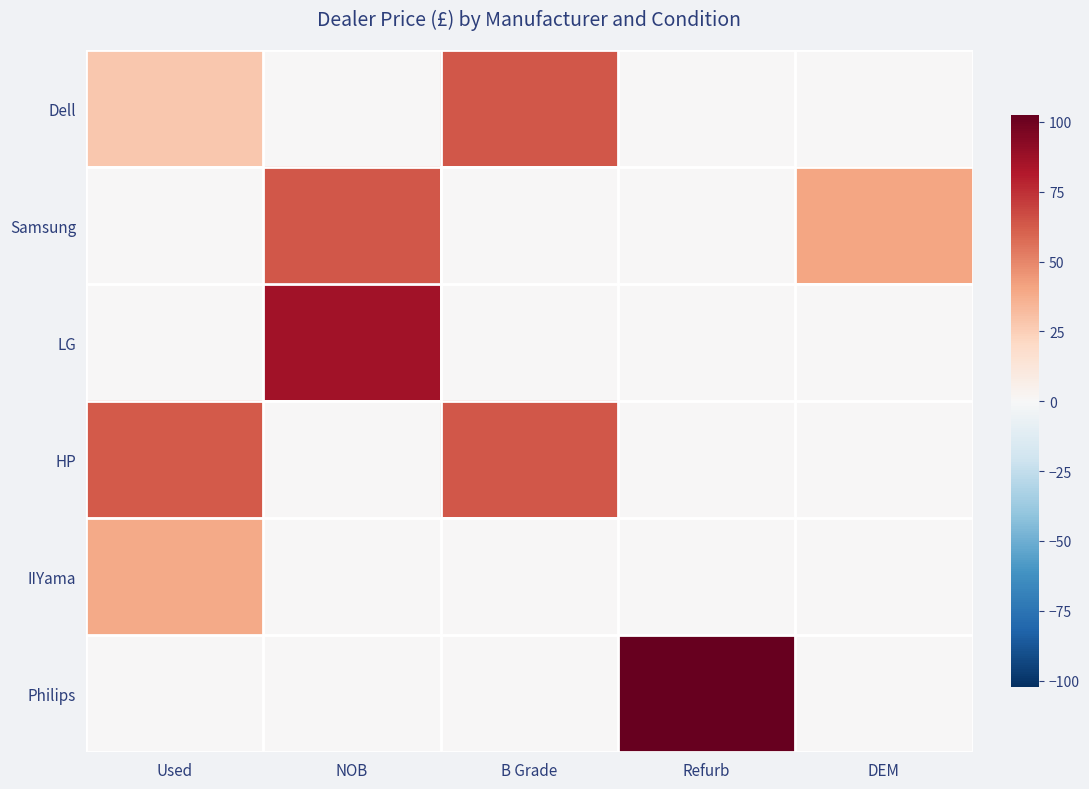

Which category has the highest value across all series?

Refurb